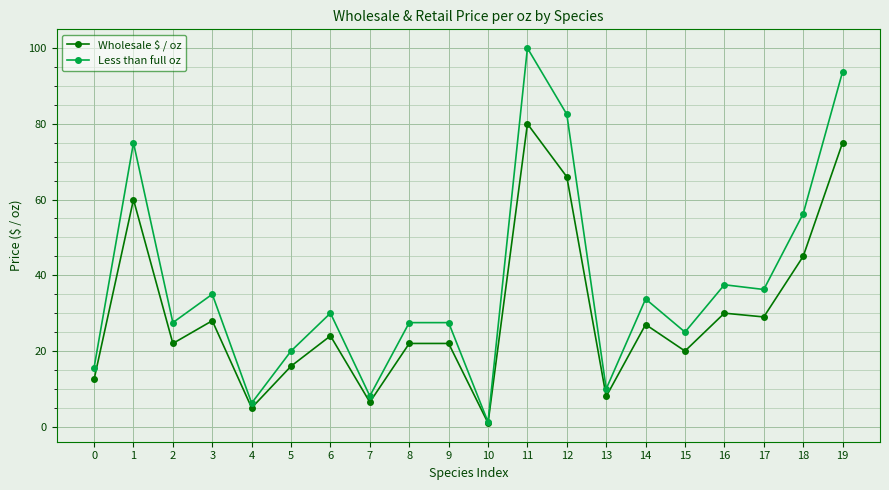

At which category does Wholesale $ / oz reach its first local peak?

1